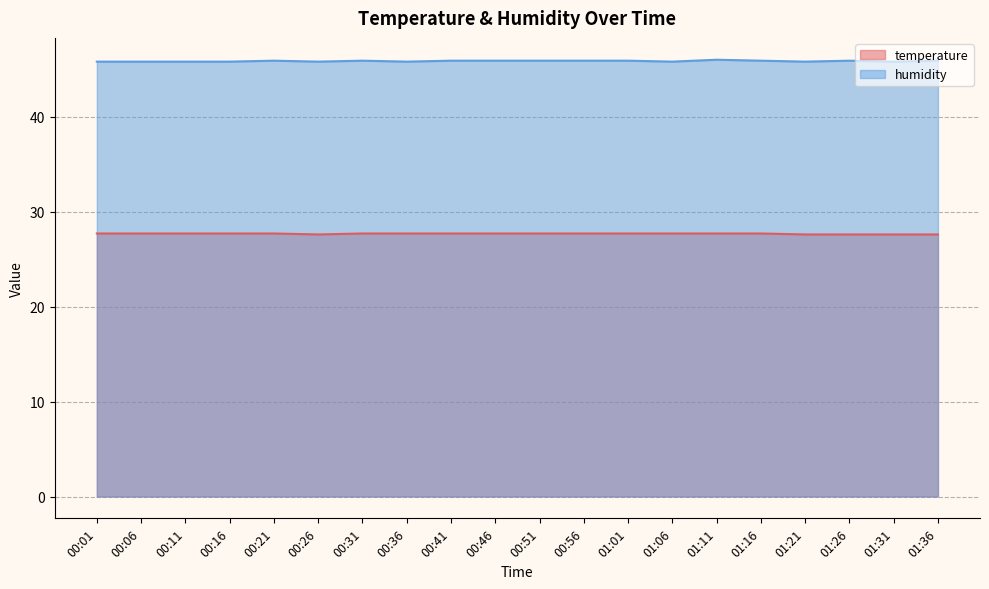

Rank the series at 00:01 from lowest to highest value.

temperature, humidity